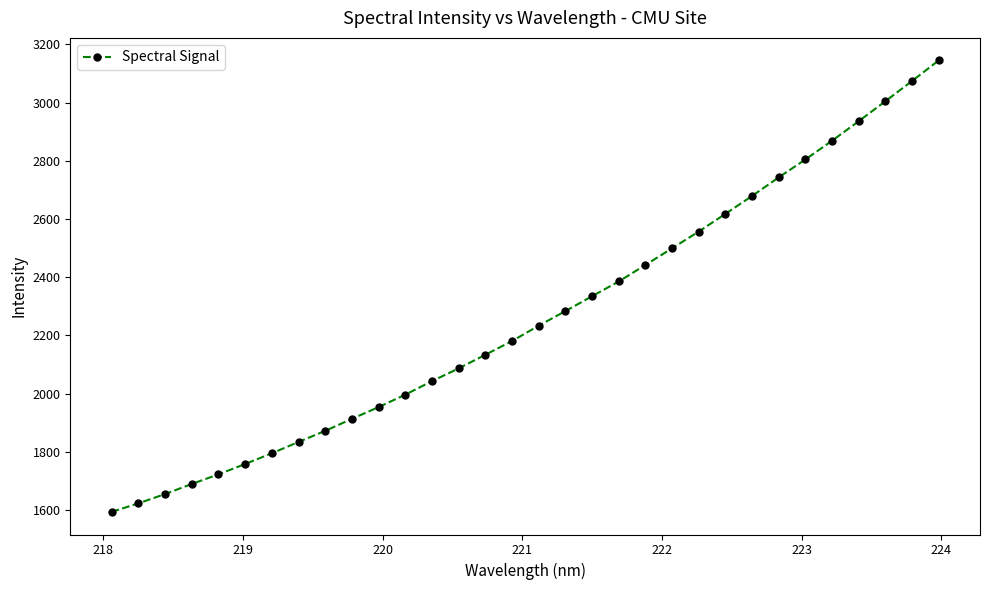

What is the sum of all values?

72465.2